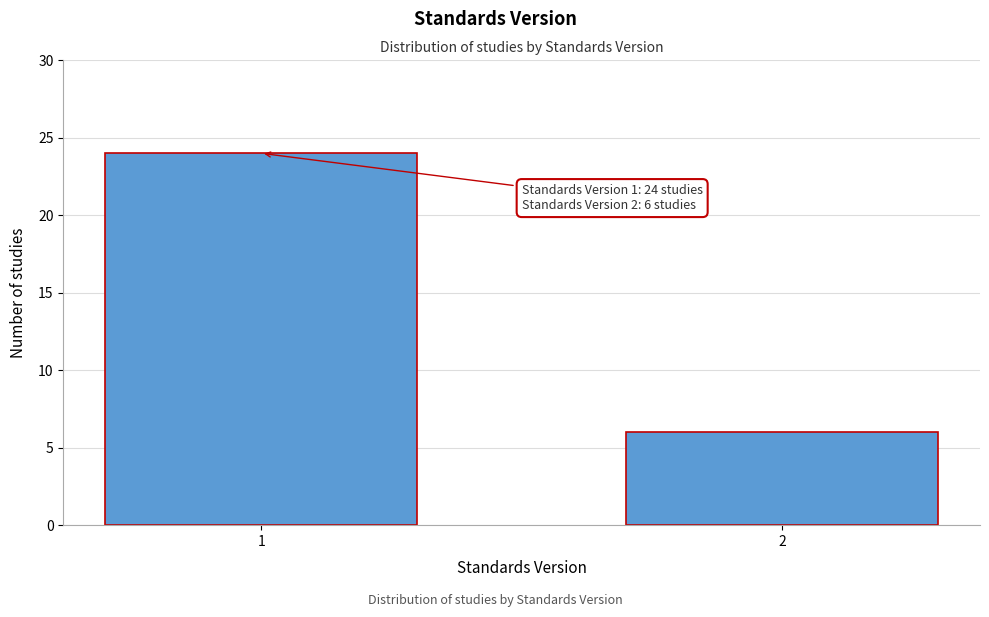

Reading left to right, transcribe all the data shown in this chart.

24	6